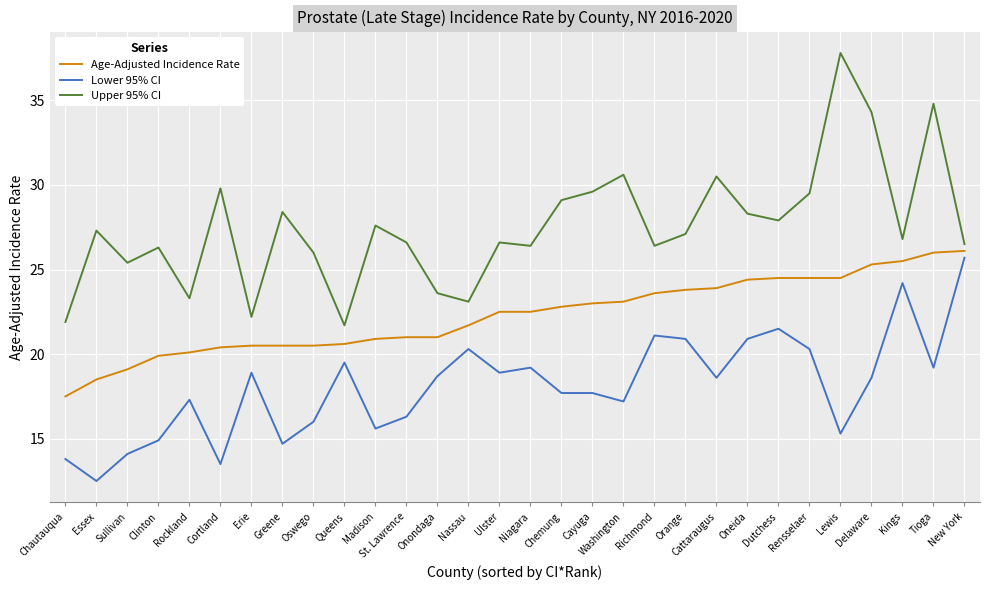

Does the chart have visible grid lines?

Yes